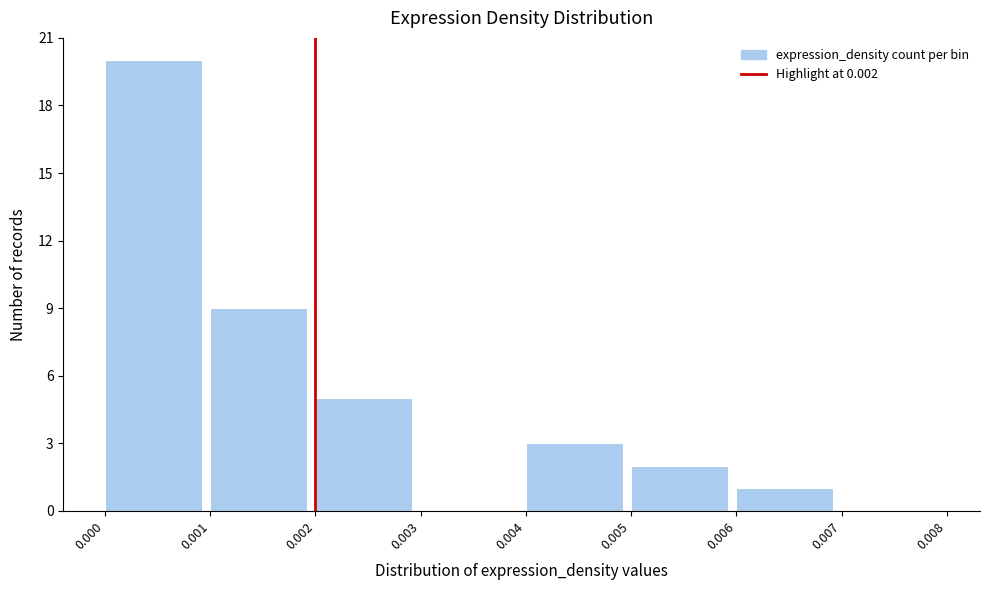

Reading left to right, transcribe this chart: for each bar, give the range it covers on the x-axis and its height. The values are not printed on the chart, so give them approximately, as read against the axis.

0.000 to 0.001: 20
0.001 to 0.002: 9
0.002 to 0.003: 5
0.003 to 0.004: 0
0.004 to 0.005: 3
0.005 to 0.006: 2
0.006 to 0.007: 1
0.007 to 0.008: 0